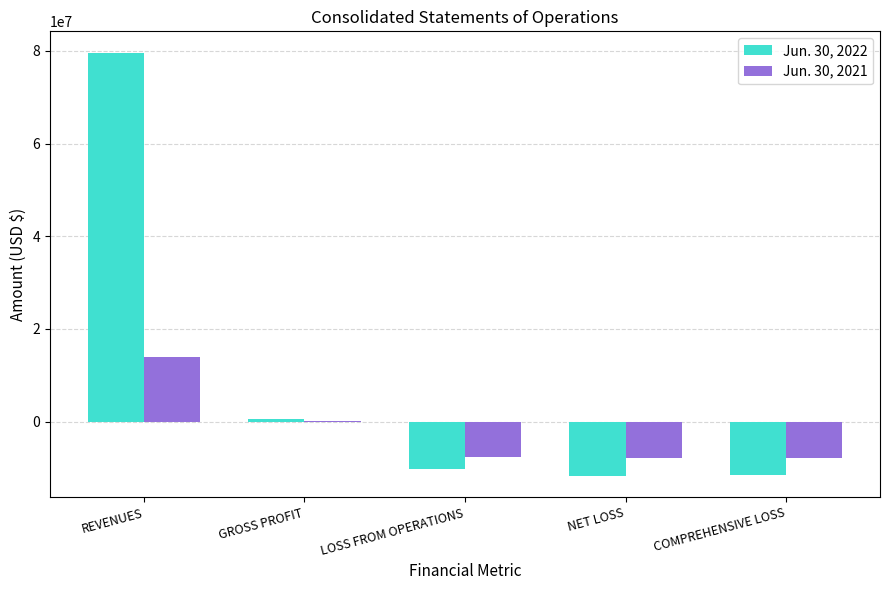

At which label does Jun. 30, 2022 reach its peak?

REVENUES